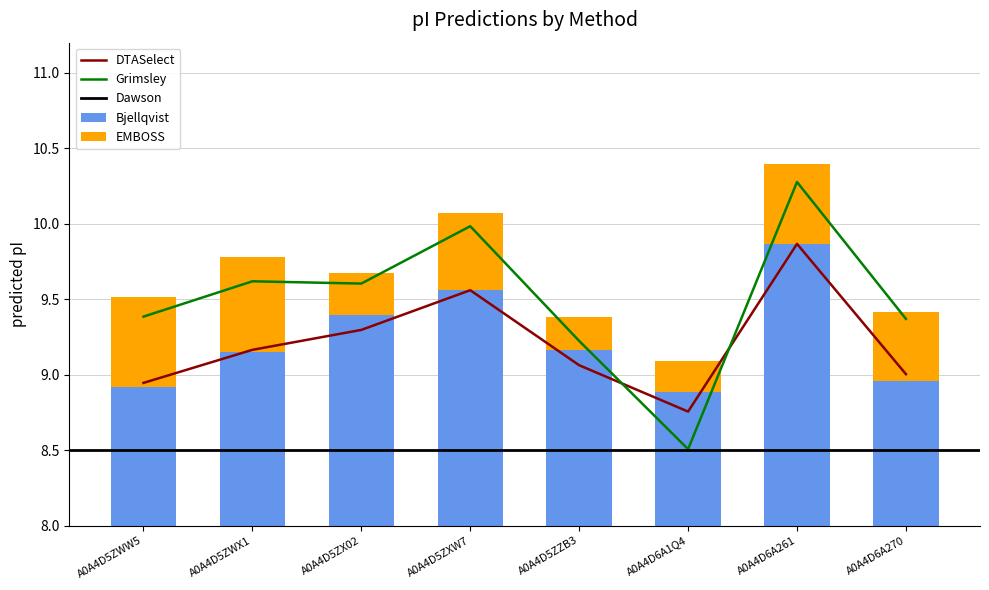

Which has a higher value, A0A4D5ZXW7 or A0A4D5ZZB3?

A0A4D5ZXW7